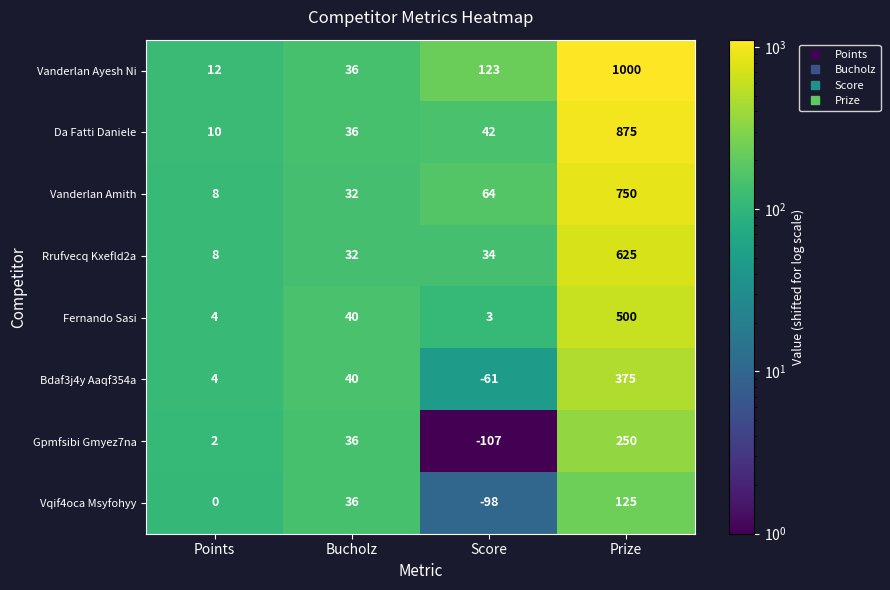

List the labels in order of Bdaf3j4y Aaqf354a value, smallest first.

Score, Points, Bucholz, Prize